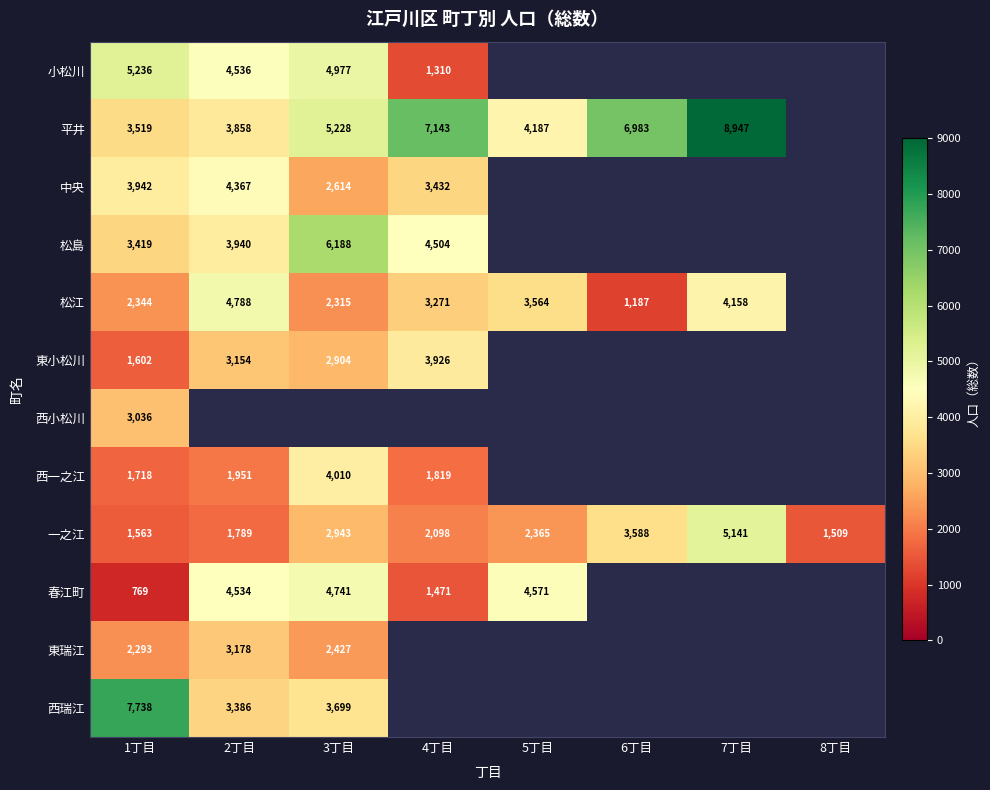

What is the spread (max minus min) of values at 1丁目?

6969